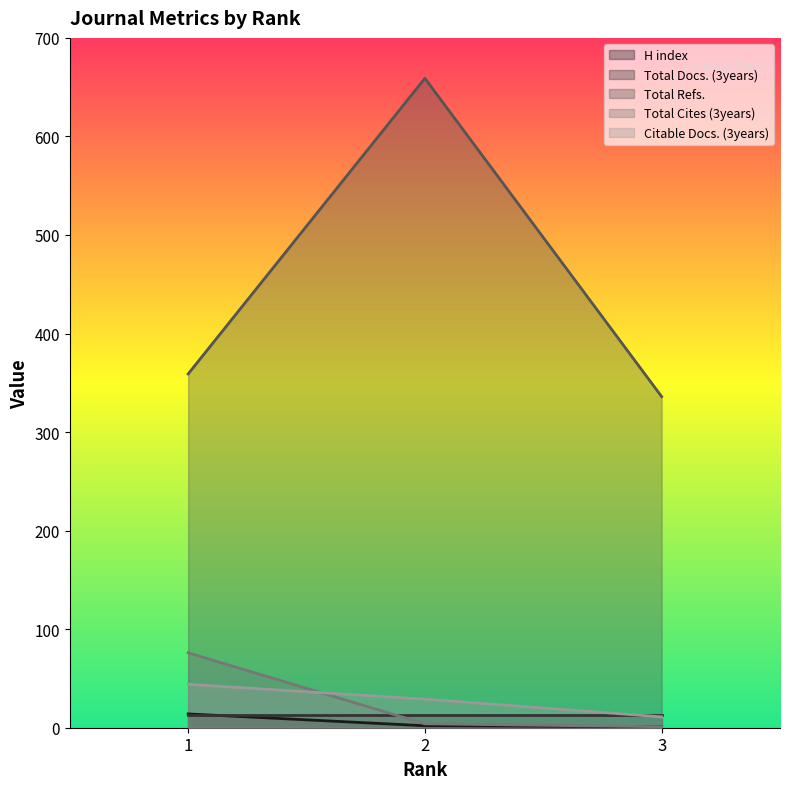

Rank the categories by H index value from lowest to highest.

3, 2, 1